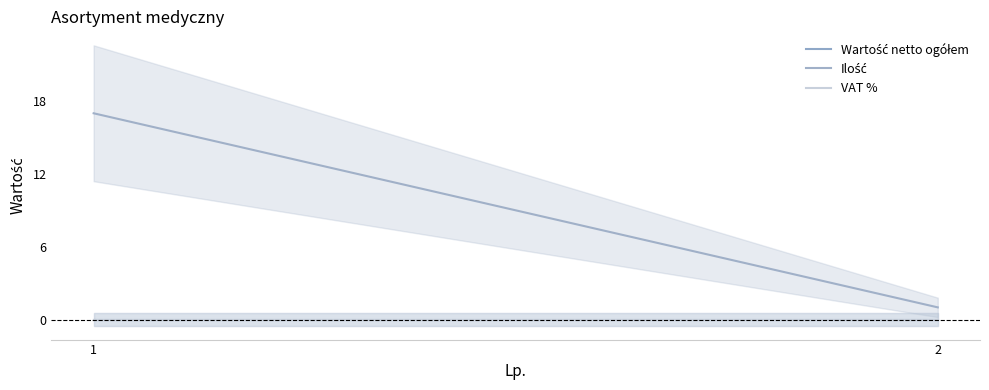

Does the chart display data point markers on the line(s)?

No